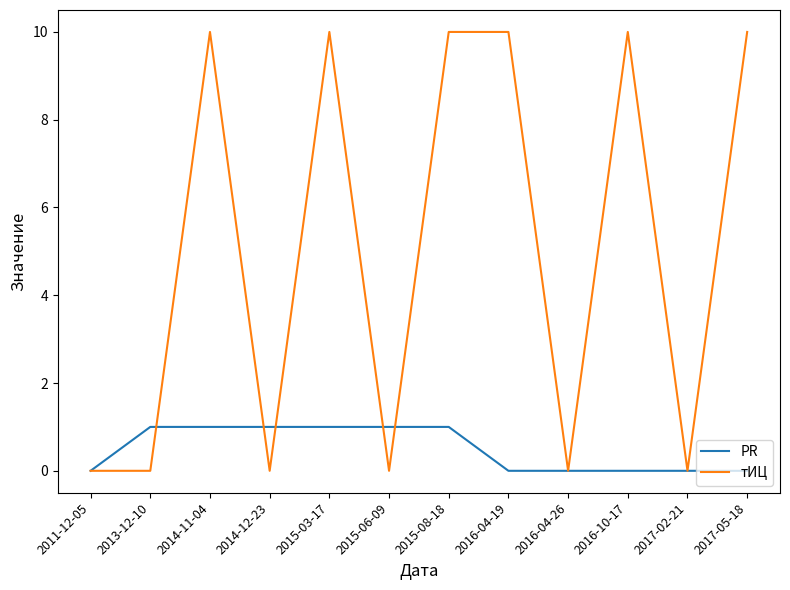

What position from the right is 2014-12-23?

9